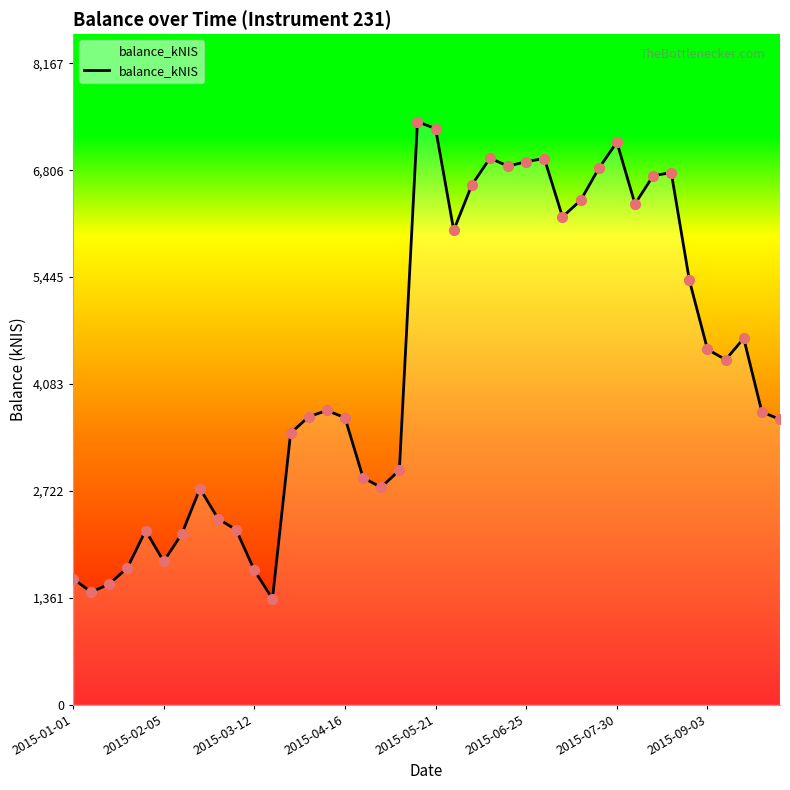

What is the greatest value displayed?

7425.3